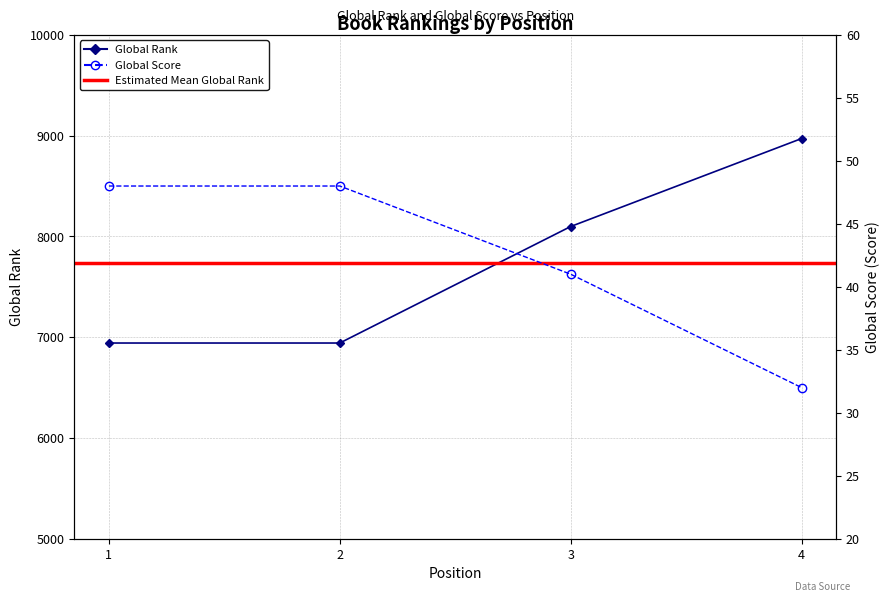

The value of Global Score at 3 is 41. True or false?

True